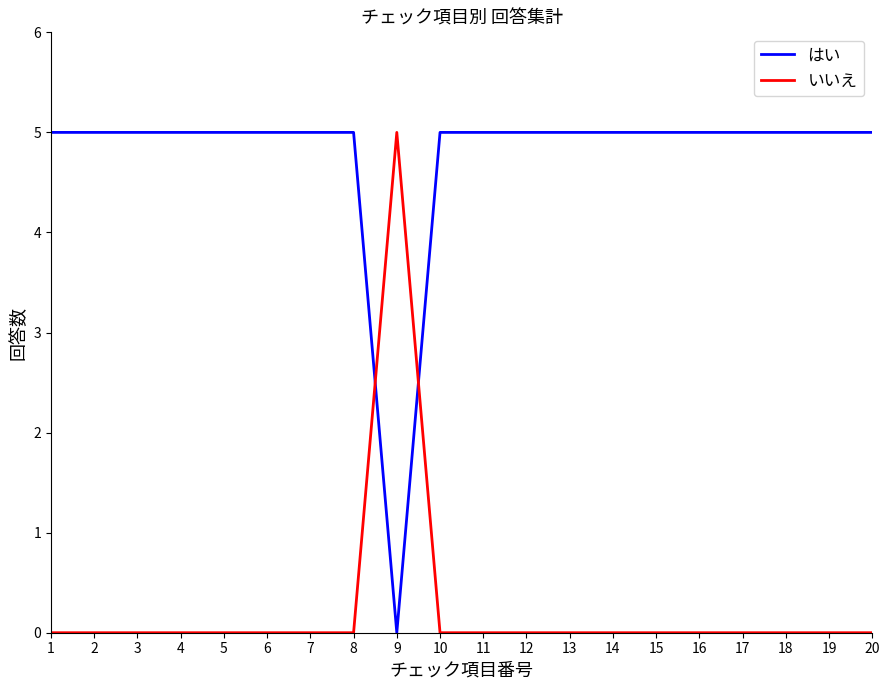

List the series in order of their overall mean, highest first.

はい, いいえ